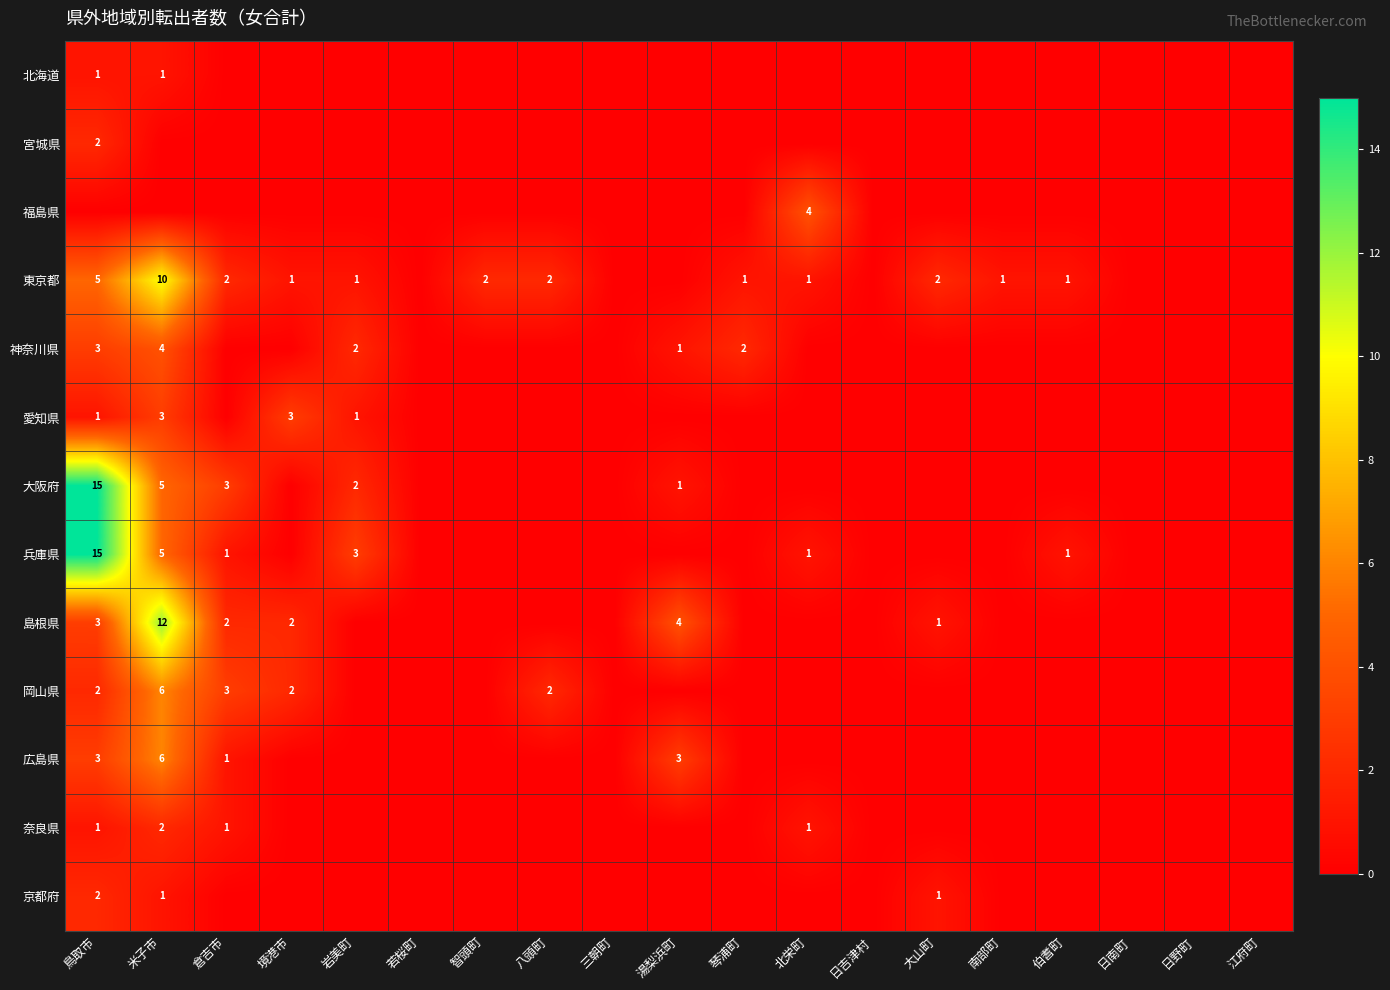

The 北海道 series shows 0 at 鳥取市. True or false?

False